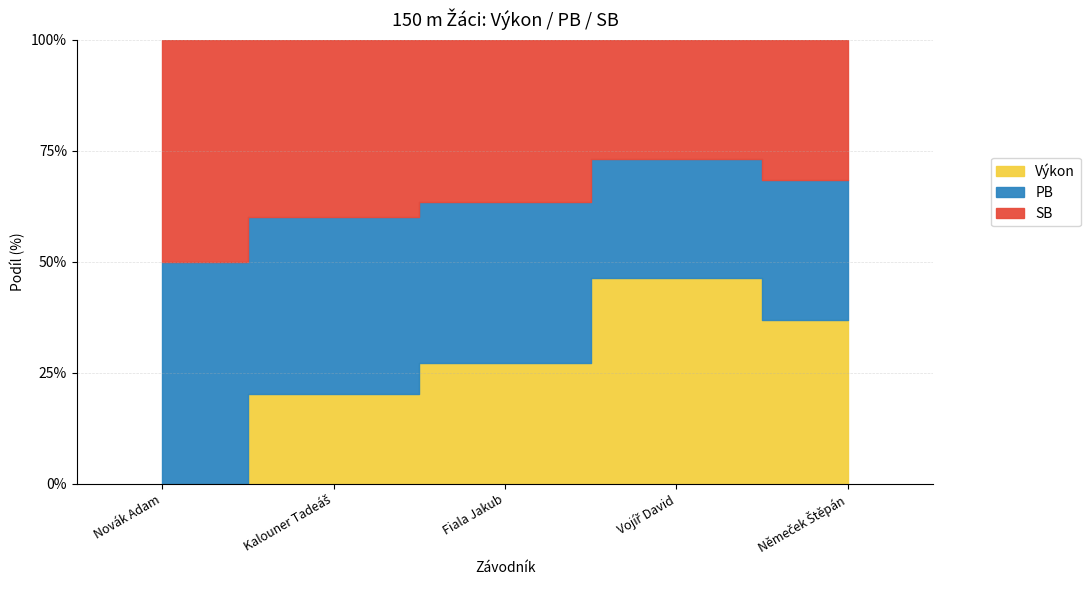

What is the value of the Výkon point at the 5th from the left?

19.9